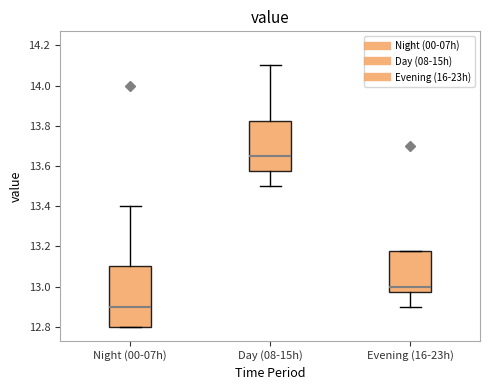

Which box is the tallest, from its lower edge to its upper edge?

Night (00-07h)